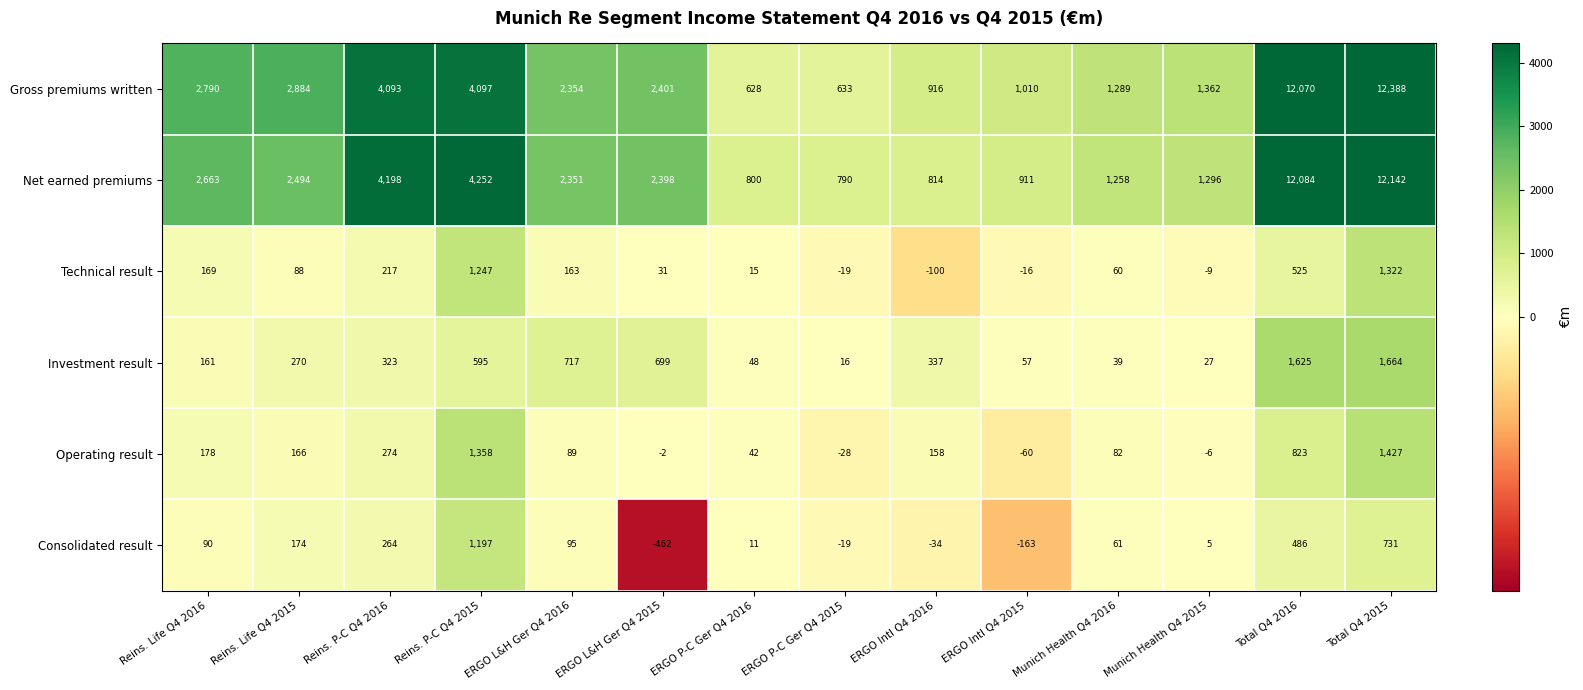

Count the number of categories in the chart.

14